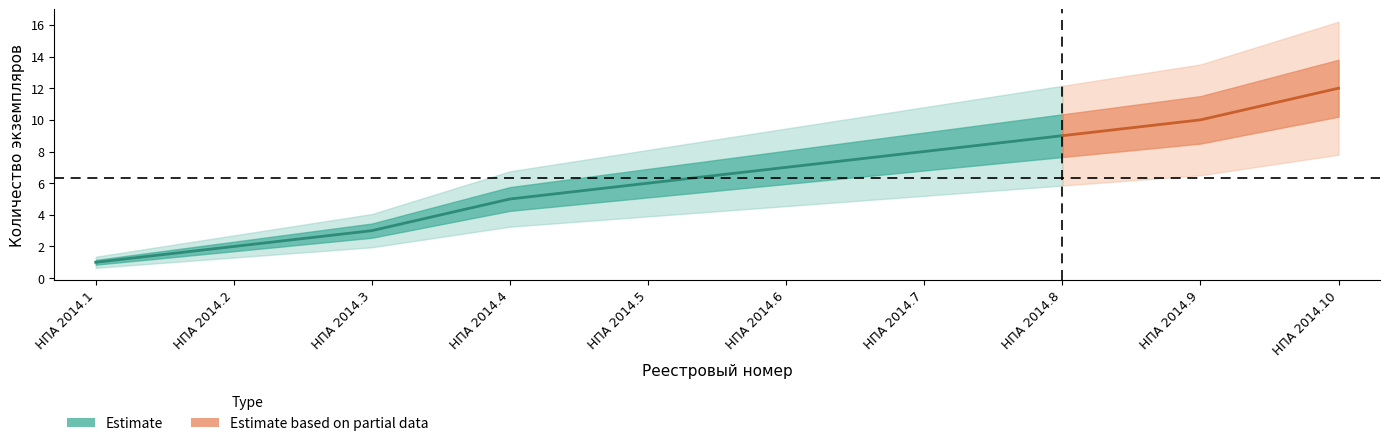

What is the sum of all values?

63